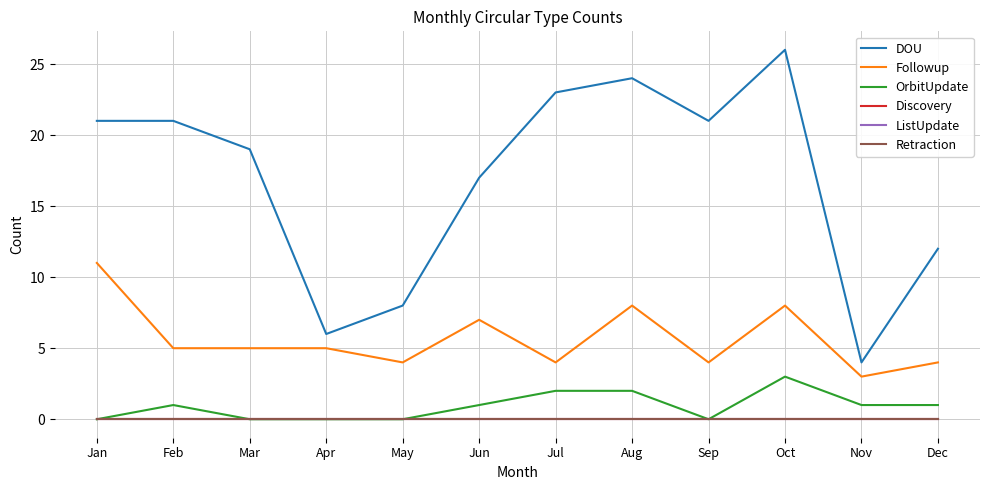

How many interior local valleys does the DOU series have?

3